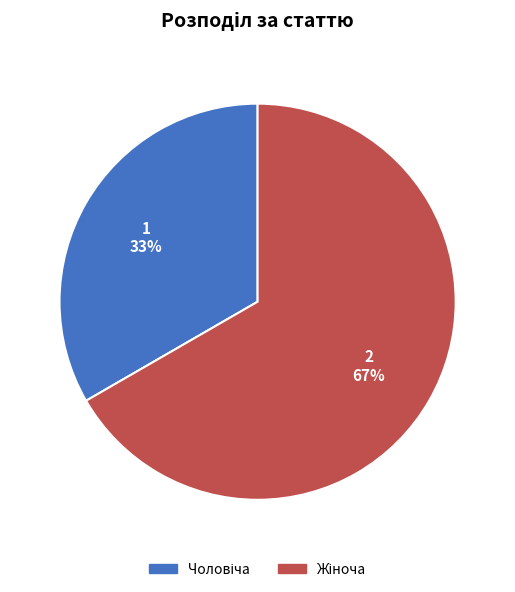

How many slices are in this pie chart?

2